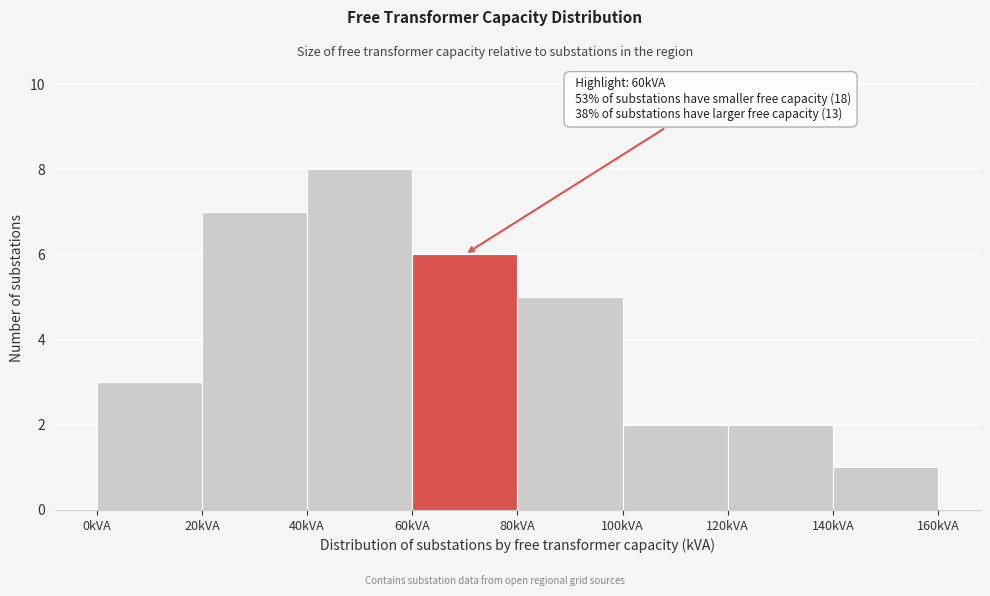

Over which range of the x-axis is the bar tallest?

40 to 60